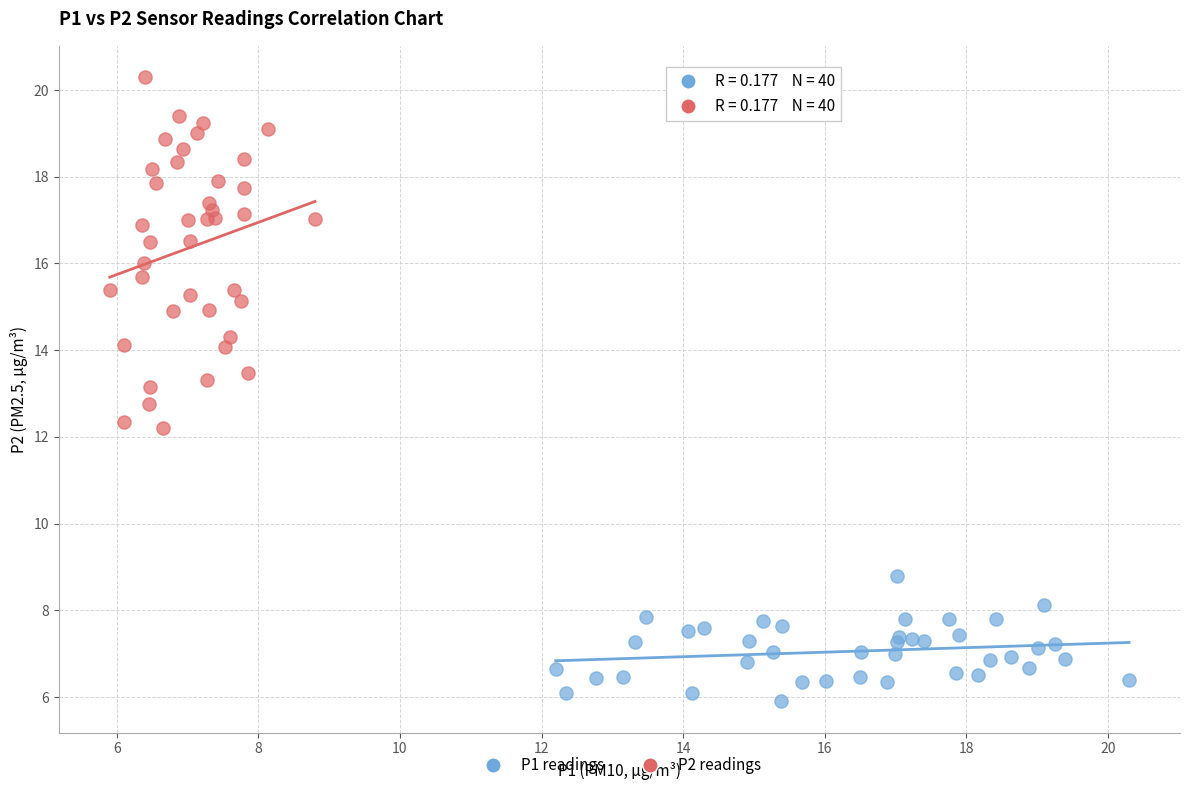

Which series contains the lowest Y value?

P1 readings